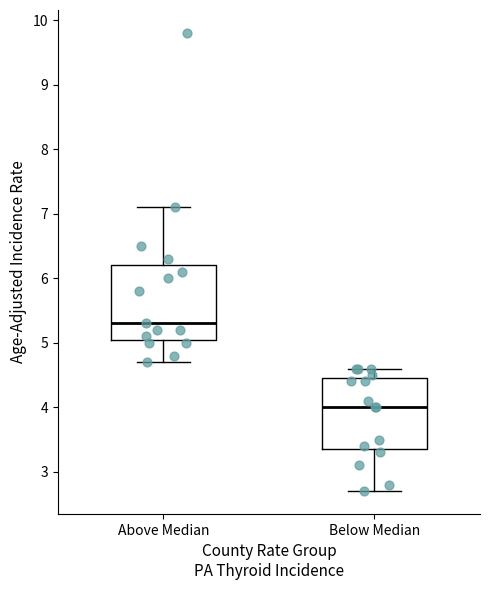

Which box's median line is the lowest?

Below Median